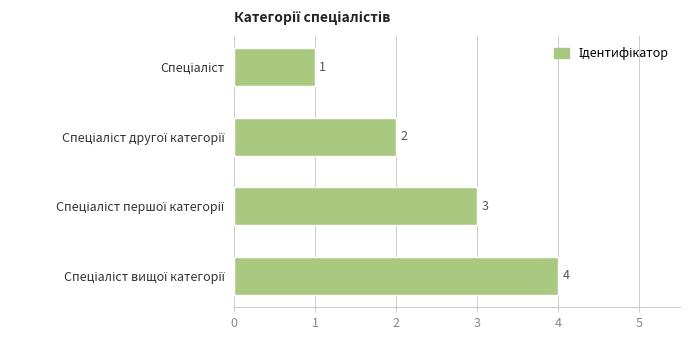

What is the maximum value shown in the chart?

4